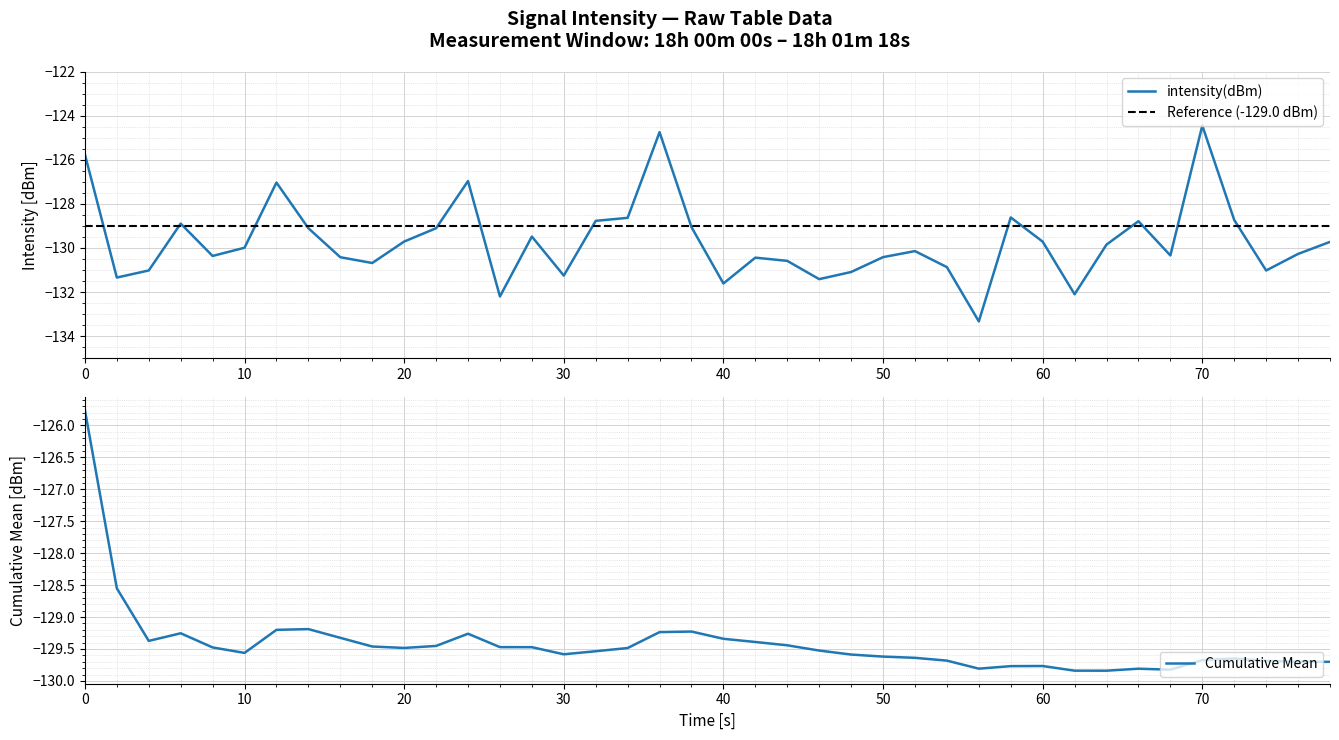

What is the lowest value of the intensity(dBm) series?

-133.3